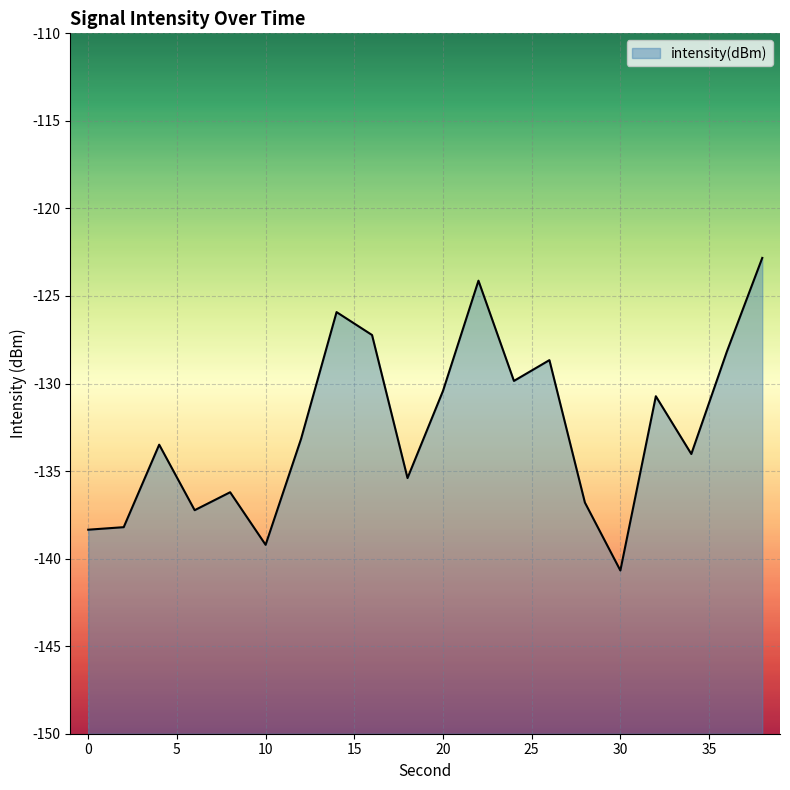

Is it true that the value at 28 is -204.7?

False